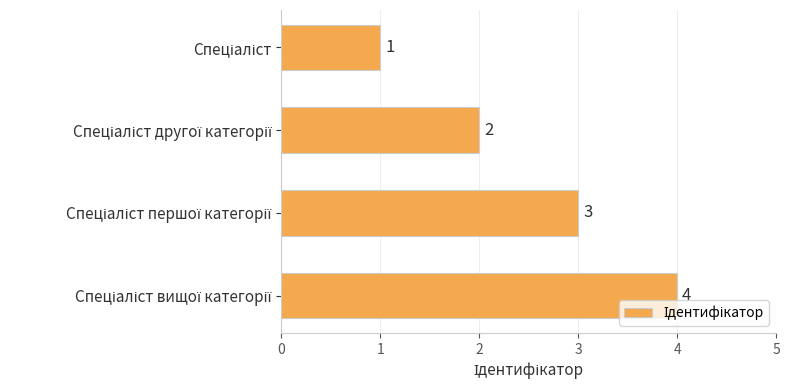

What is the maximum value shown in the chart?

4